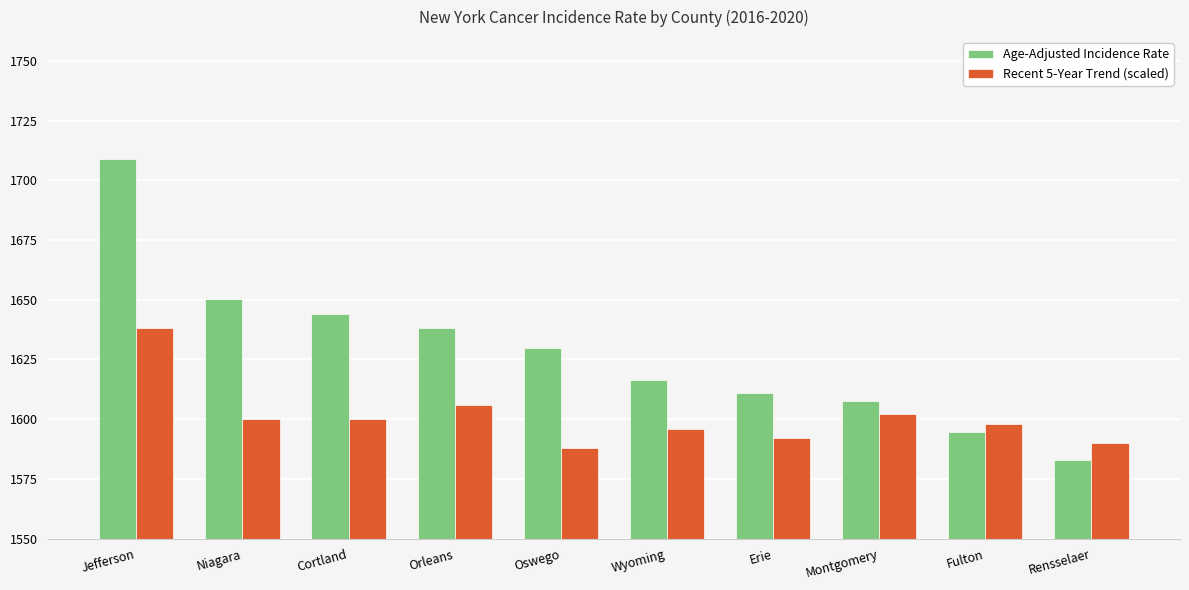

Reading right to left, extract all data points from this chart.

Age-Adjusted Incidence Rate: Rensselaer=1583.0	Fulton=1594.8	Montgomery=1607.4	Erie=1611.1	Wyoming=1616.5	Oswego=1629.6	Orleans=1638.0	Cortland=1644.0	Niagara=1650.2	Jefferson=1708.9
Recent 5-Year Trend (scaled): Rensselaer=1590.0	Fulton=1598.0	Montgomery=1602.0	Erie=1592.0	Wyoming=1596.0	Oswego=1588.0	Orleans=1606.0	Cortland=1600.0	Niagara=1600.0	Jefferson=1638.0